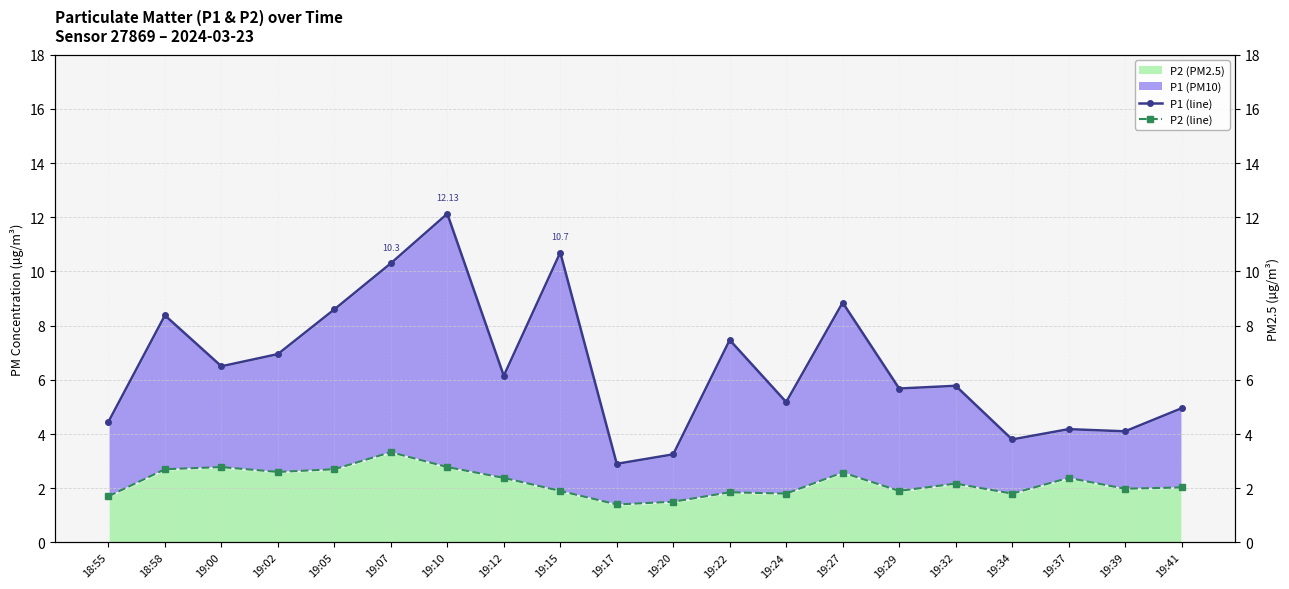

True or false: P1 (line) and P2 (line) cross at least once.

False